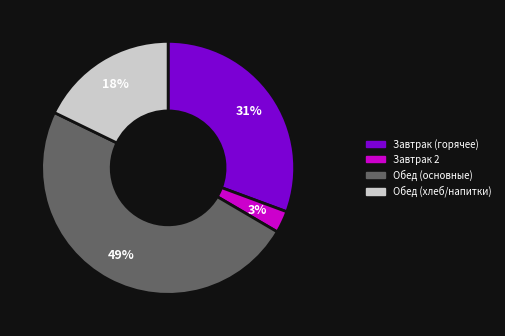

Does any single category account for the majority?

No